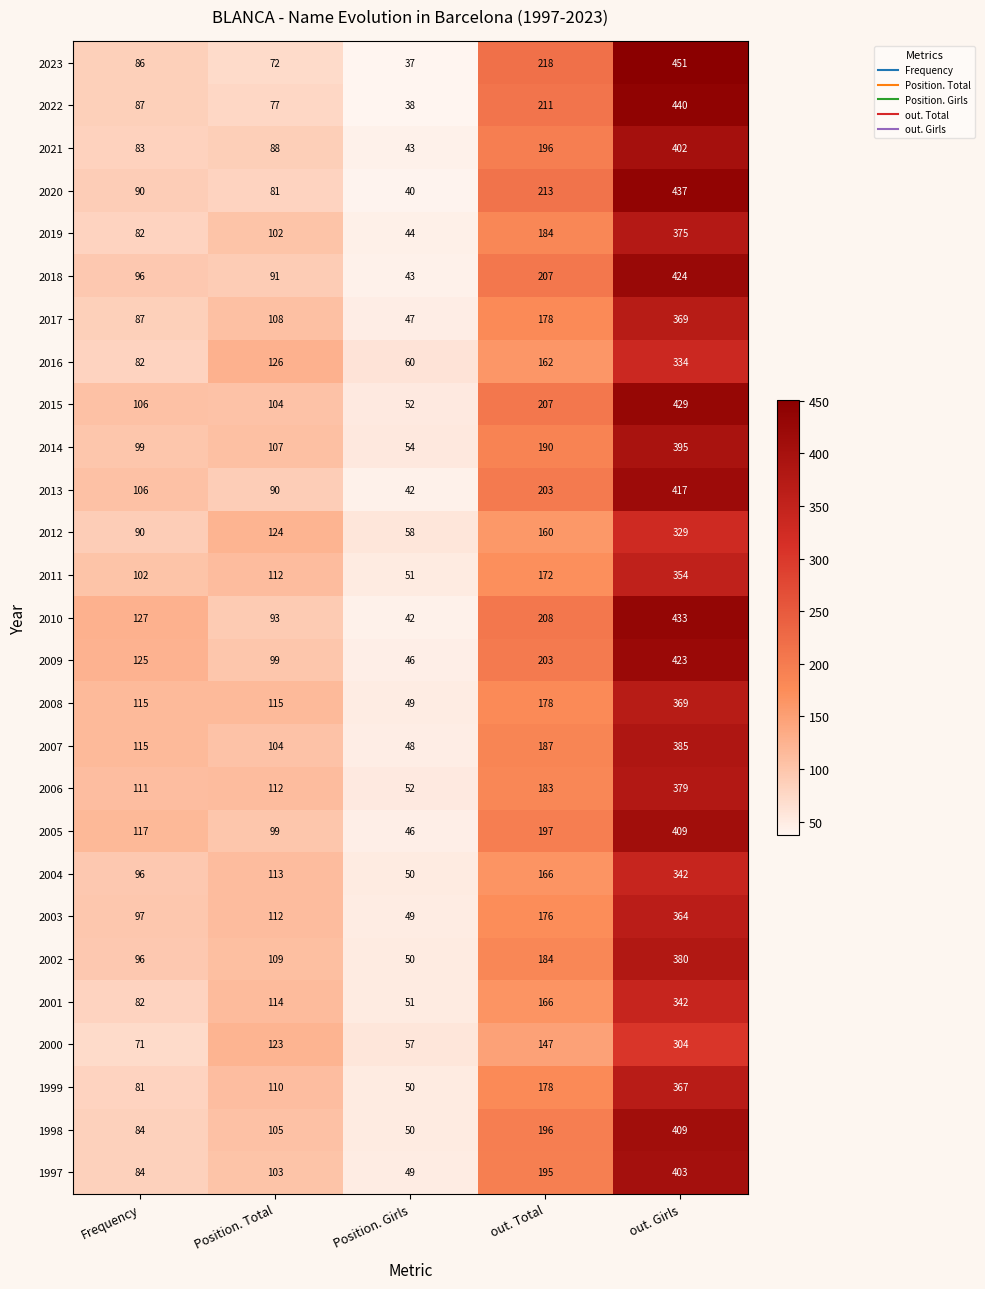

What is the sum of the 2012 values at Position. Total and Frequency?

214